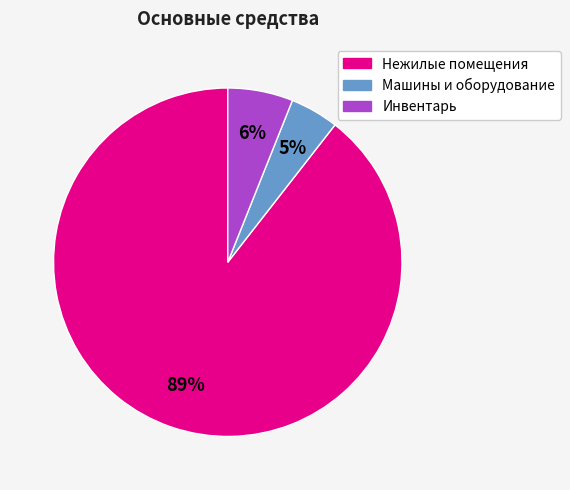

Which has a higher value, Нежилые помещения or Инвентарь?

Нежилые помещения